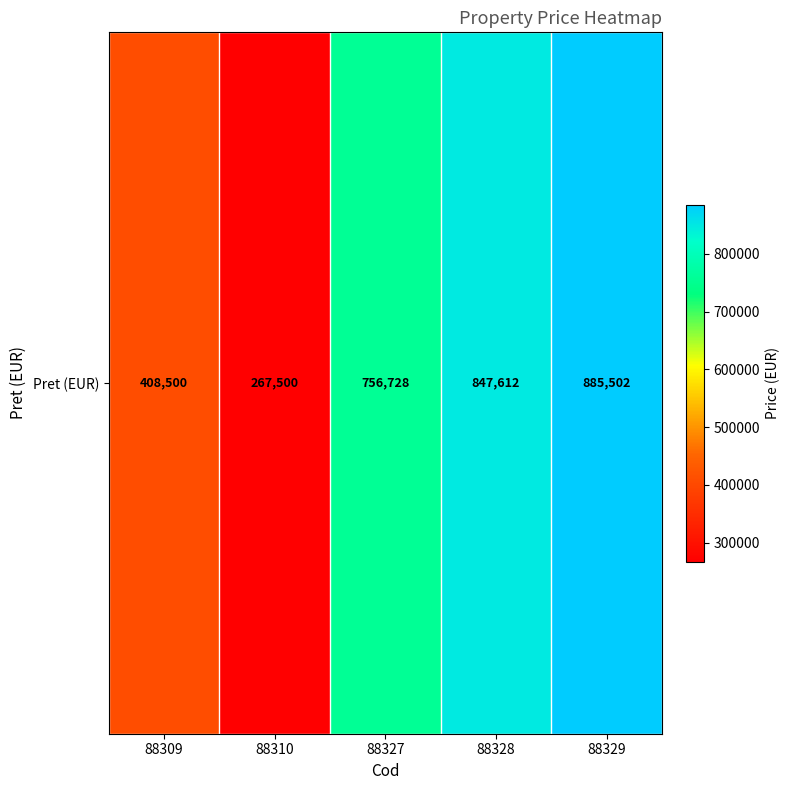

What is the sum of the values at 88329 and 88327?

1642230